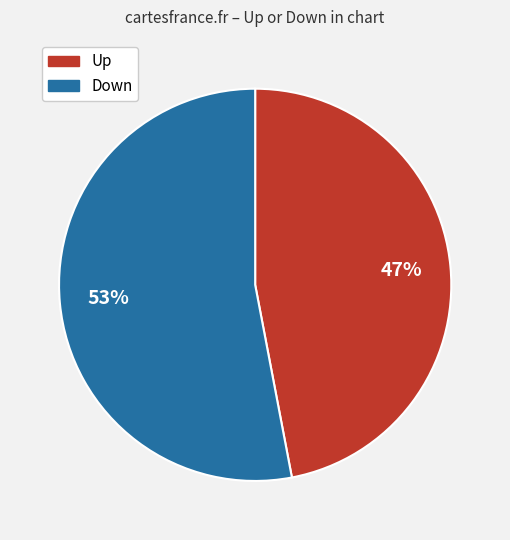

Is there any slice that represents more than half of the pie?

Yes